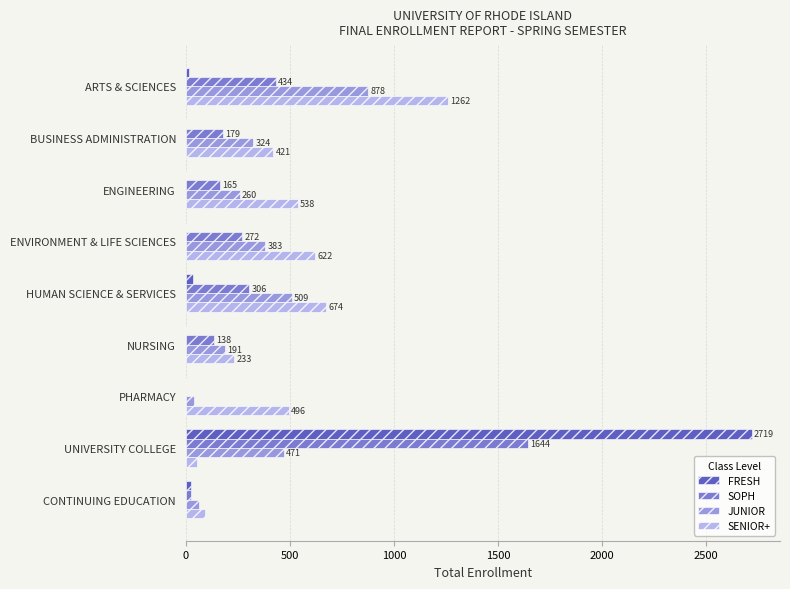

The SOPH series shows 302 at BUSINESS ADMINISTRATION. True or false?

False